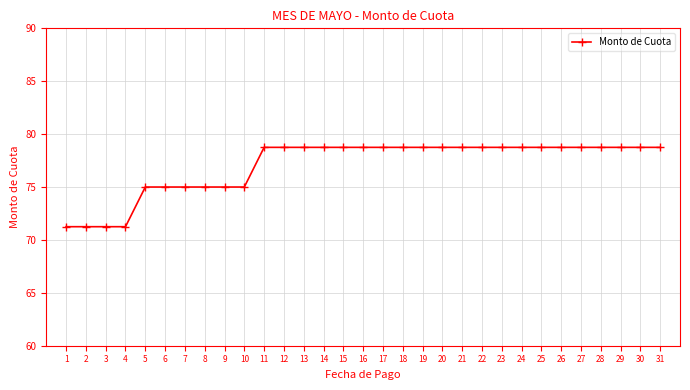

Is it true that the value at 20 is 78.8?

True